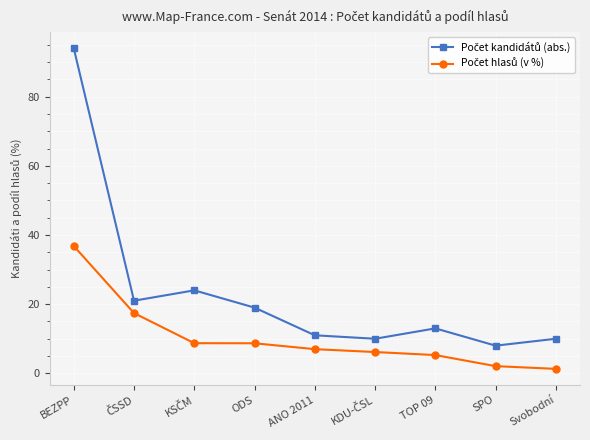

Which category has the highest value across all series?

BEZPP